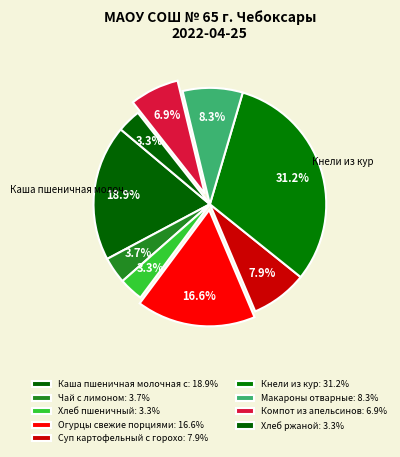

Which category has the biggest portion of the pie?

Кнели из кур